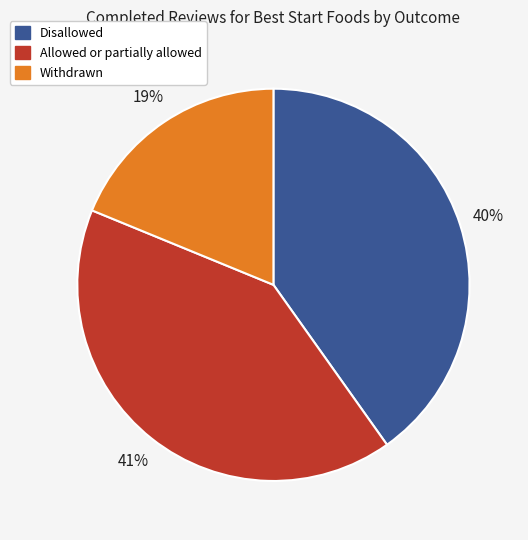

How many slices are in this pie chart?

3